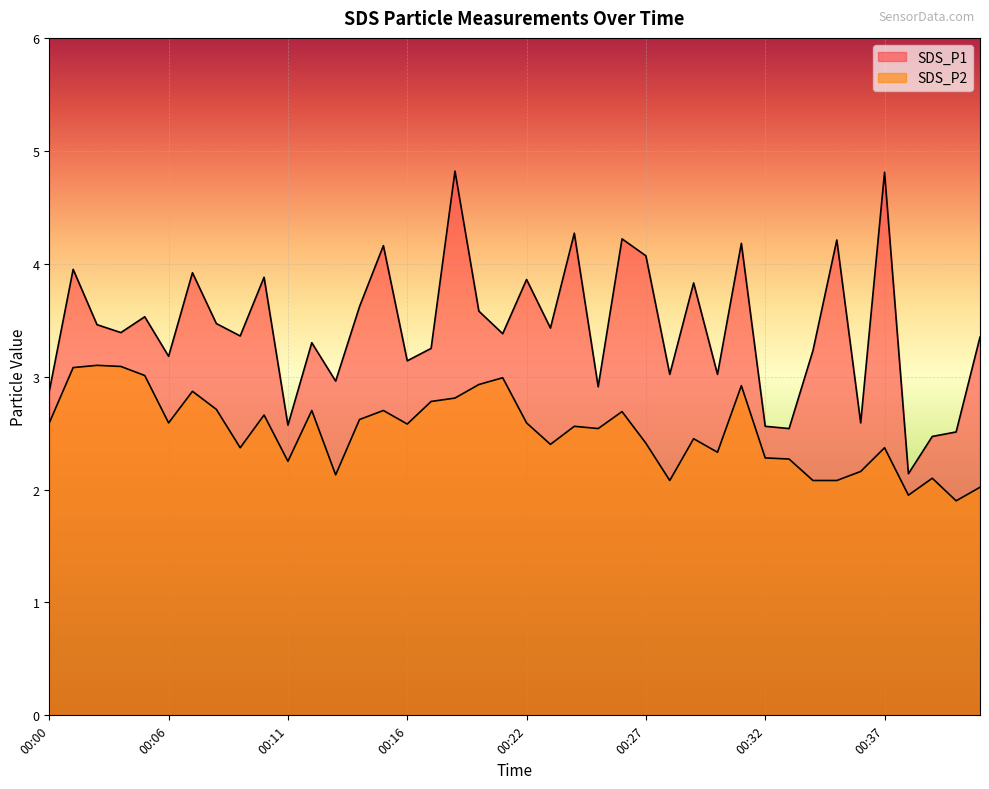

Rank the series by their maximum value, from highest to lowest.

SDS_P1, SDS_P2